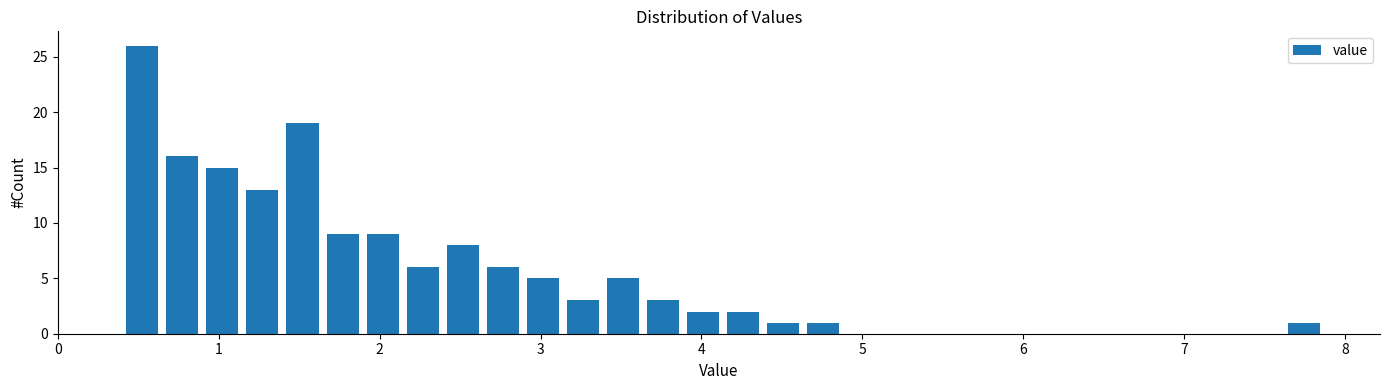

Around what value on the x-axis is the tallest bar? Give the approximate position of its centre, as read against the axis.

0.5